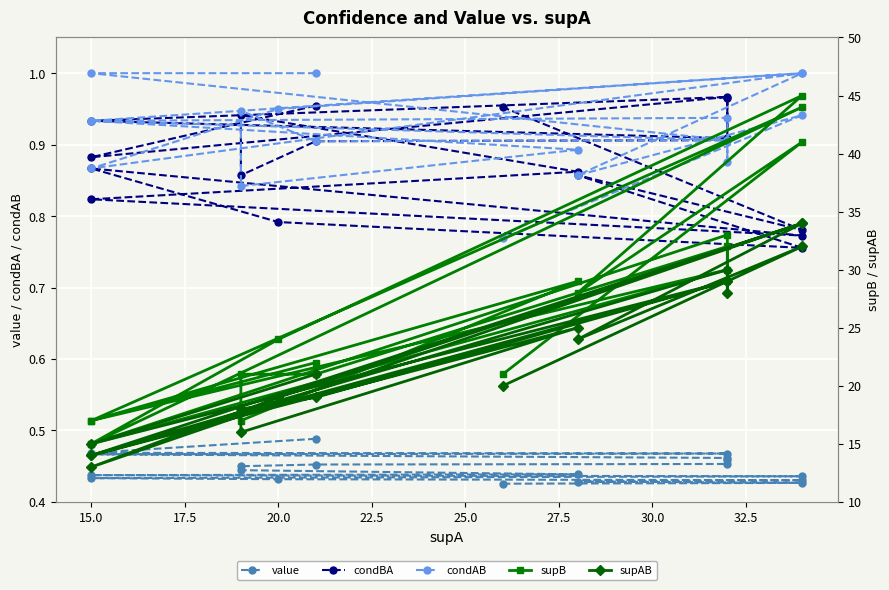

Reading left to right, extract all data points from this chart.

value: 0.5	0.5	0.5	0.5	0.5	0.5	0.5	0.5	0.5	0.4	0.4	0.4	0.4	0.4	0.4	0.4	0.4	0.4	0.4
condBA: 1.0	0.9	1.0	0.9	0.9	1.0	0.9	0.9	0.9	0.9	0.9	0.8	0.8	0.9	0.8	0.8	0.9	0.8	1.0
condAB: 1.0	1.0	0.9	0.9	0.9	0.9	0.9	0.9	0.9	0.8	0.9	0.9	1.0	0.9	0.9	1.0	0.9	0.9	0.8
supB: 22.0	17.0	30.0	15.0	33.0	29.0	32.0	21.0	21.0	17.0	29.0	17.0	44.0	15.0	24.0	45.0	28.0	41.0	21.0
supAB: 21.0	15.0	29.0	14.0	30.0	28.0	29.0	19.0	18.0	16.0	25.0	14.0	34.0	13.0	19.0	34.0	24.0	32.0	20.0